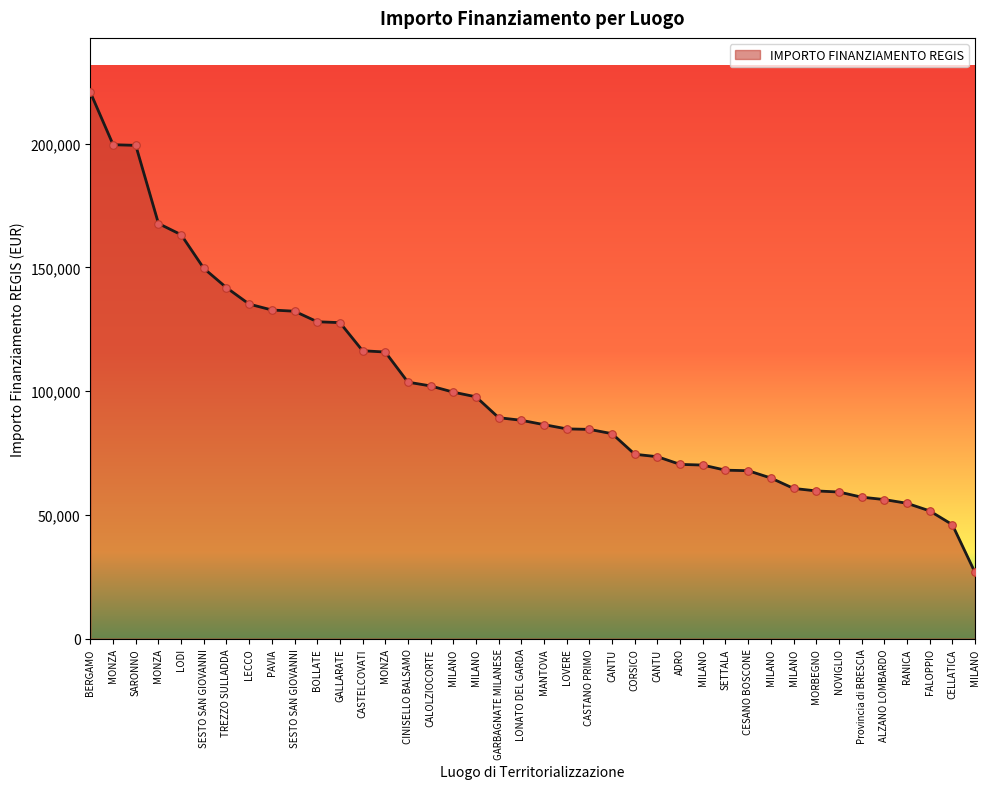

Between CORSICO and GARBAGNATE MILANESE, which is larger?

GARBAGNATE MILANESE